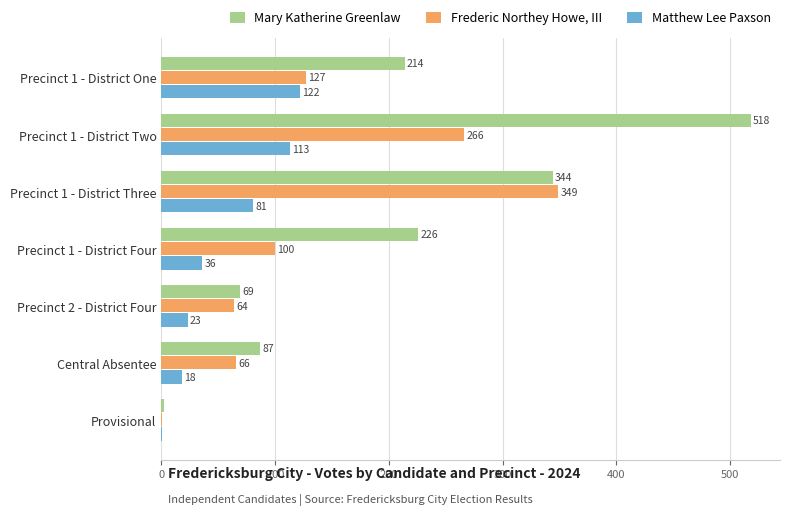

At which category is the sum across all series the highest?

Precinct 1 - District Two